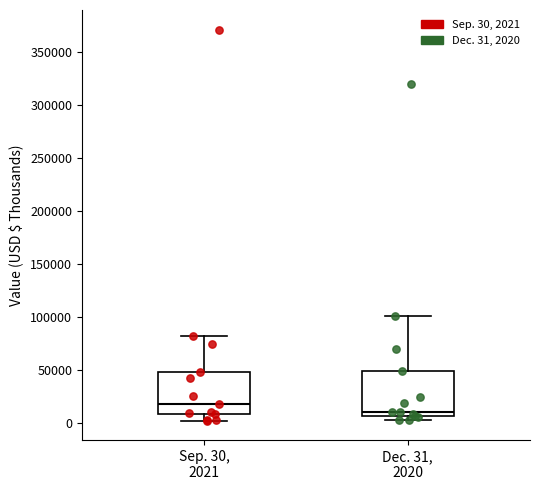

Reading left to right, read every box against the y-axis: the position of its median line, the range the box covers, and the ends of its whiskers. The values are not printed on the chart, so give them approximately, as read against the axis.

Sep. 30, 2021: median 20000, box 10000 to 50000, whiskers 0 to 80000
Dec. 31, 2020: median 10000, box 5000 to 50000, whiskers 0 to 100000